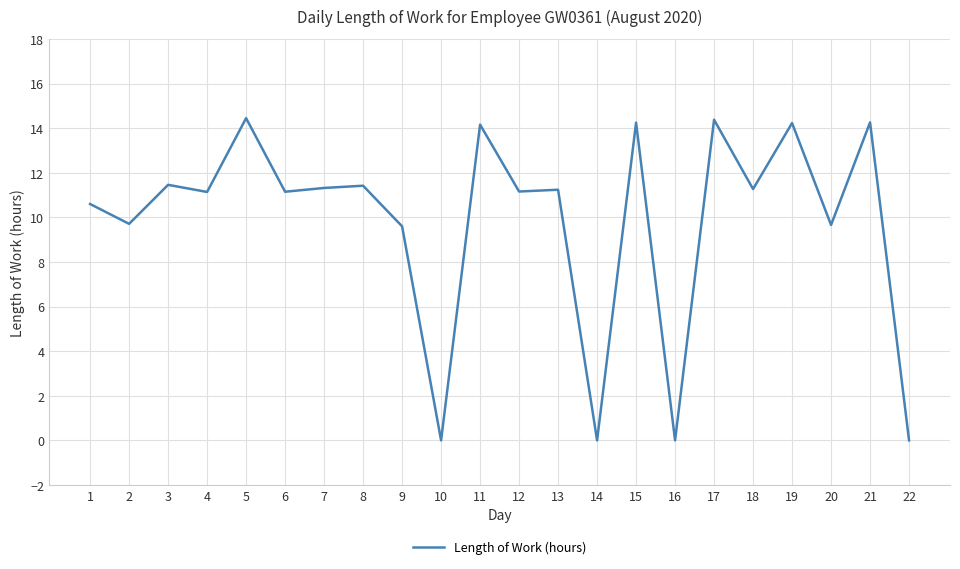

What is the change in value from 10 to 19?

+14.2